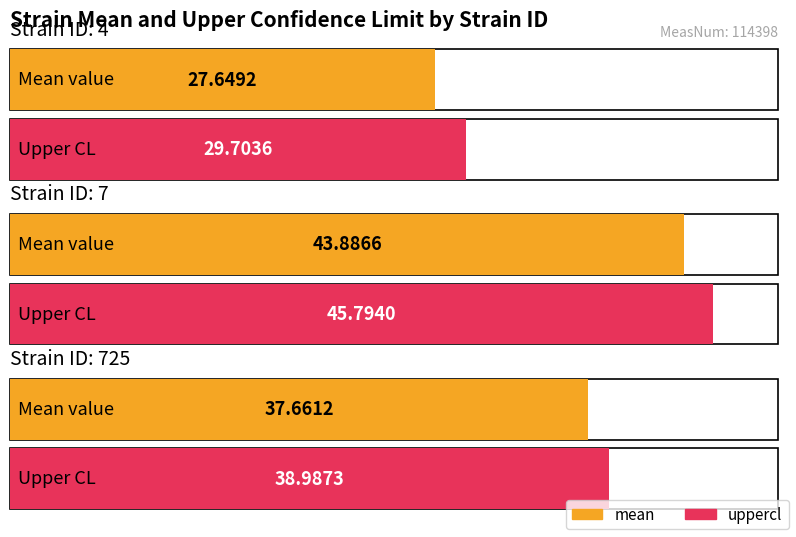

What is the approximate value of uppercl at 4?

29.7